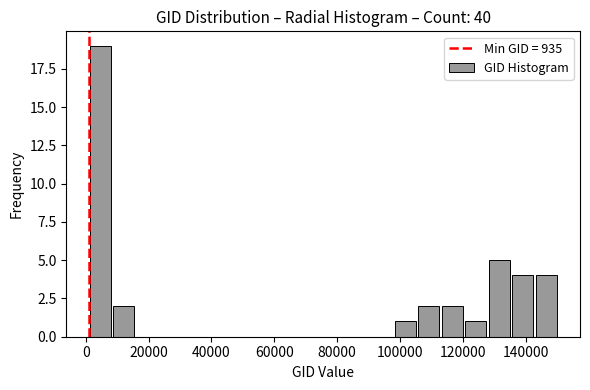

Around what value on the x-axis is the tallest bar? Give the approximate position of its centre, as read against the axis.

4000